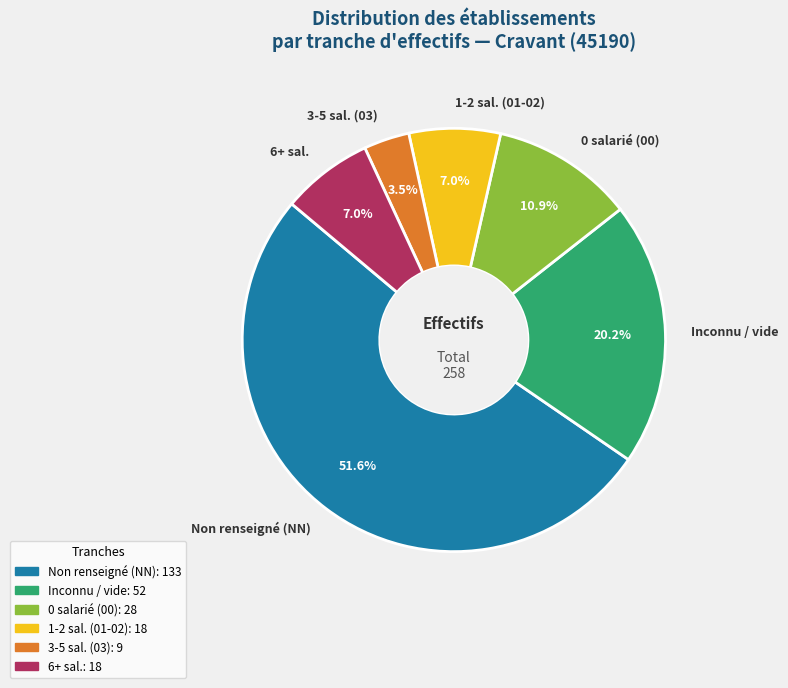

Is there a majority slice in this chart?

Yes